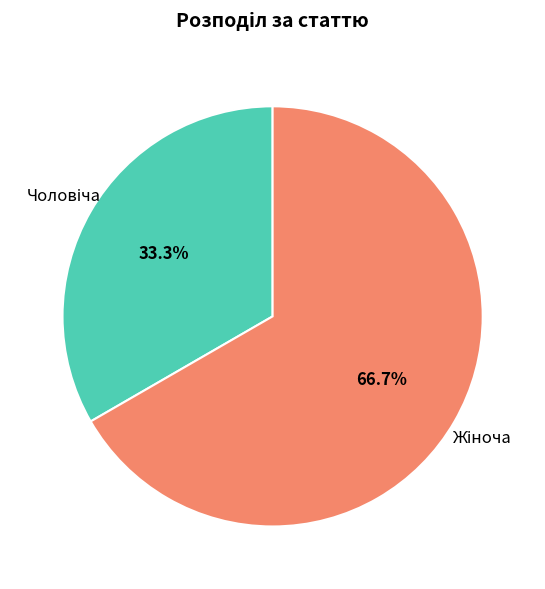

Does any single category account for the majority?

Yes